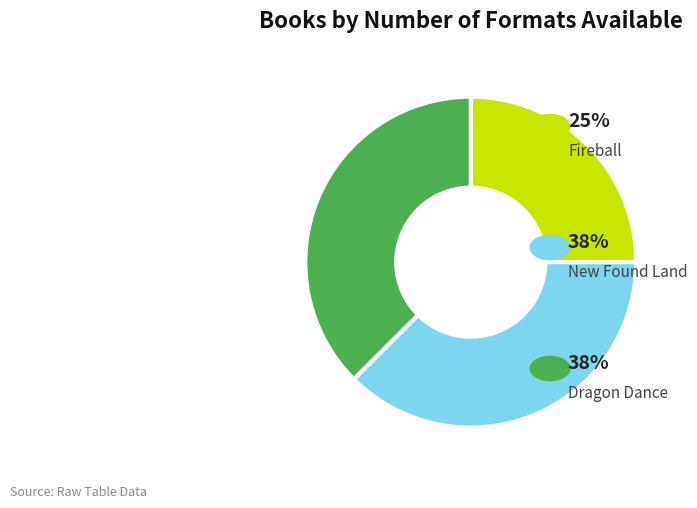

Is there a majority slice in this chart?

No